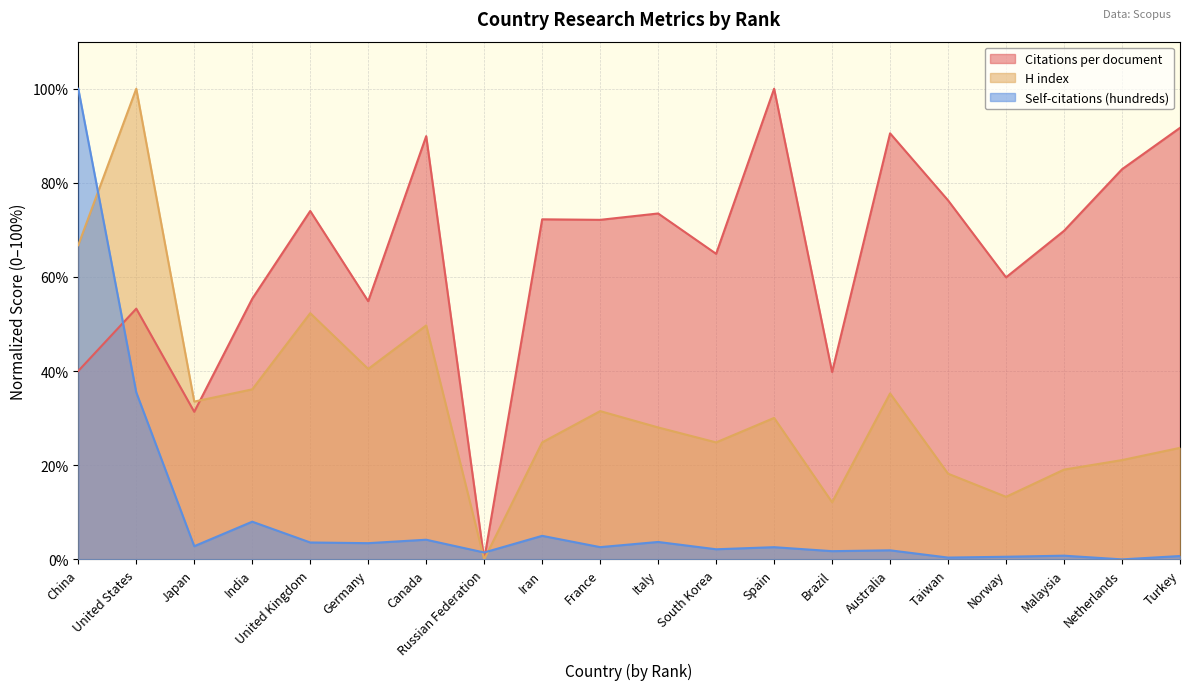

What position from the right is Italy?

10